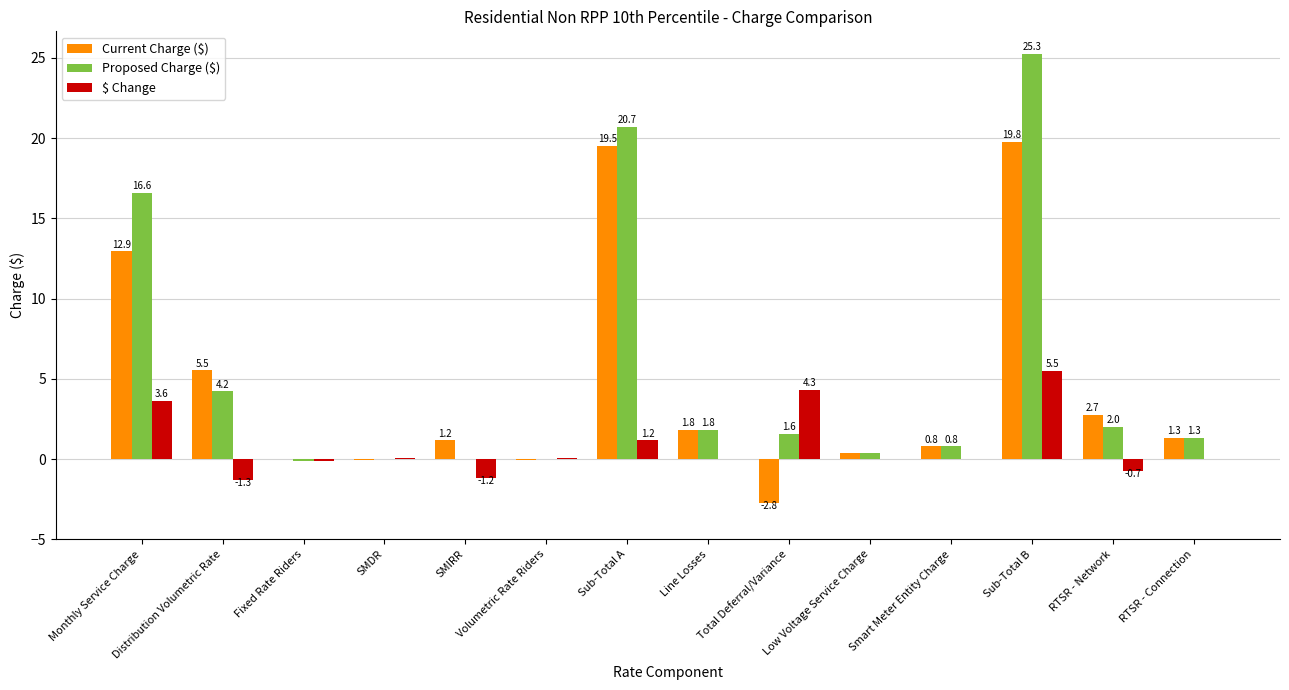

What is the sum of all $ Change values?

11.4